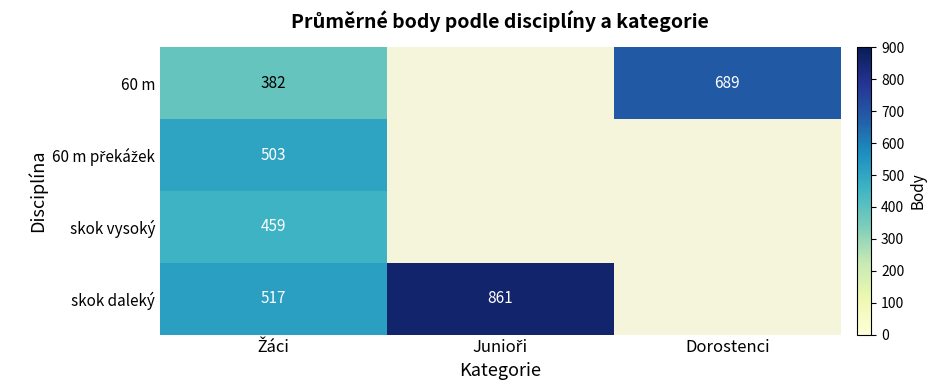

The 60 m series shows 432 at Dorostenci. True or false?

False